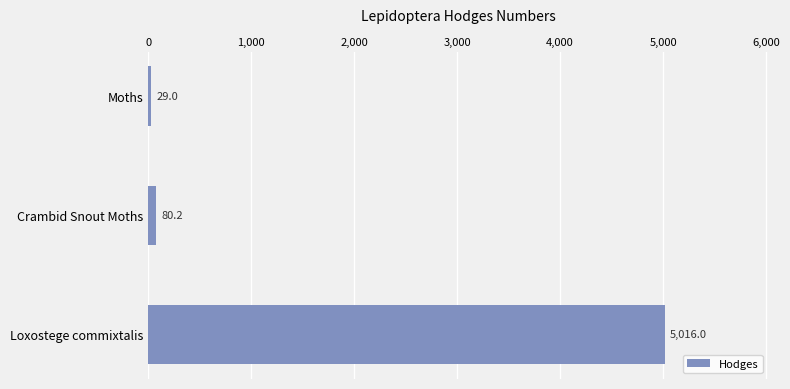

What is the average value?

1708.4